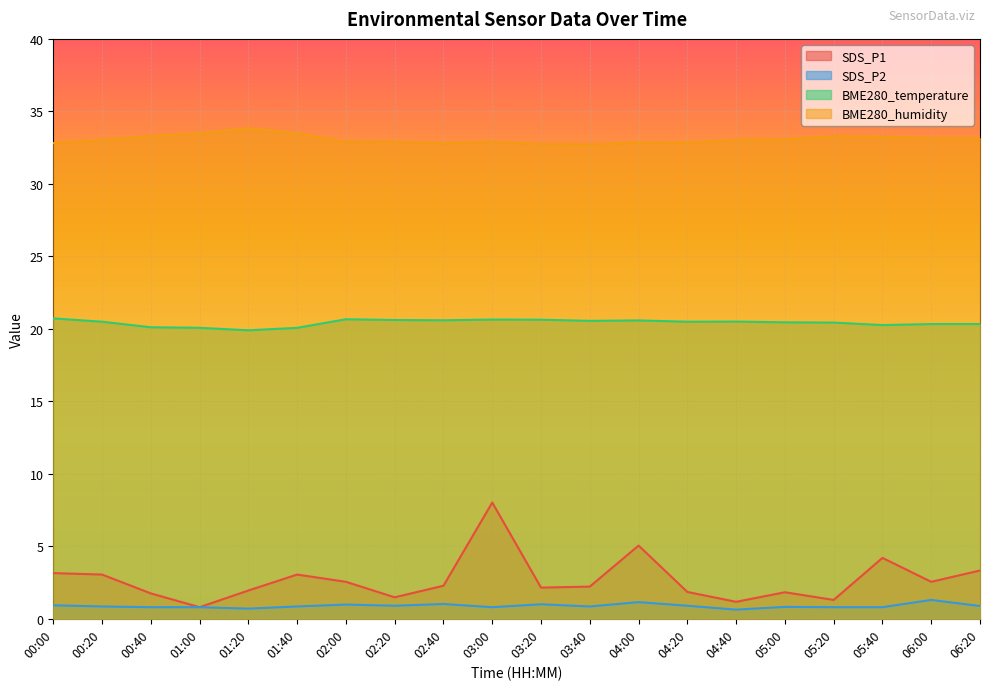

What is the difference between the second highest and minimum values in the SDS_P1 series?

4.2